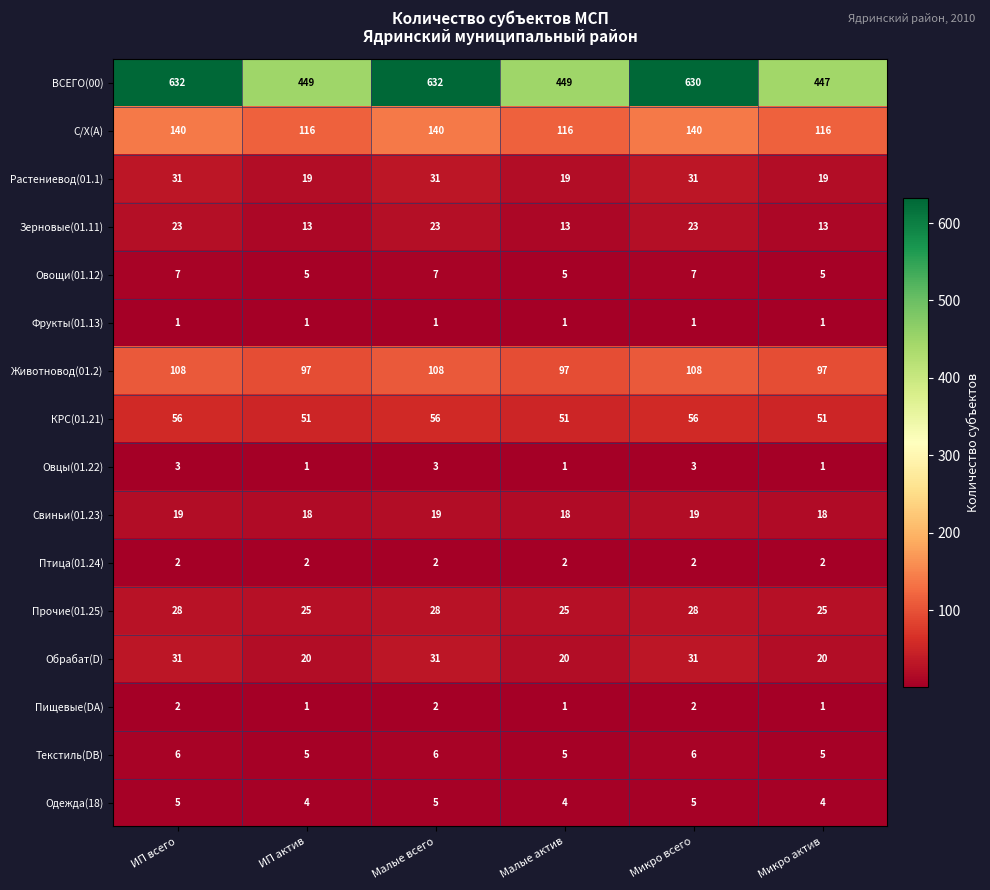

What is the sum of all Фрукты(01.13) values?

6